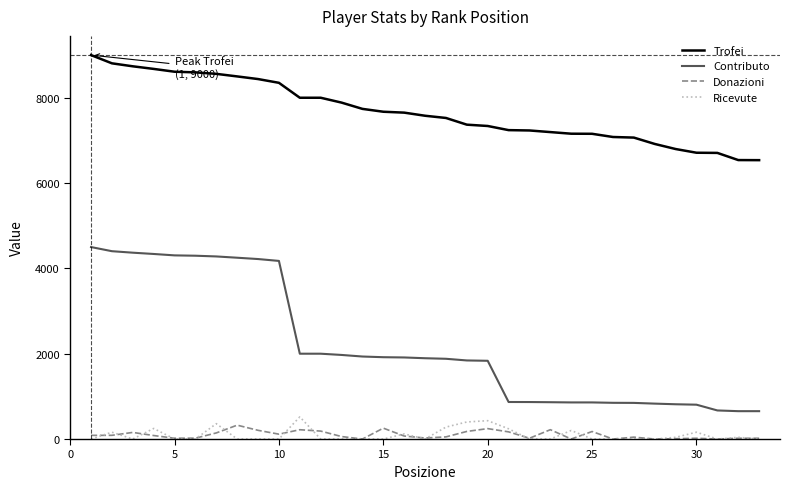

True or false: Donazioni and Contributo cross at least once.

False